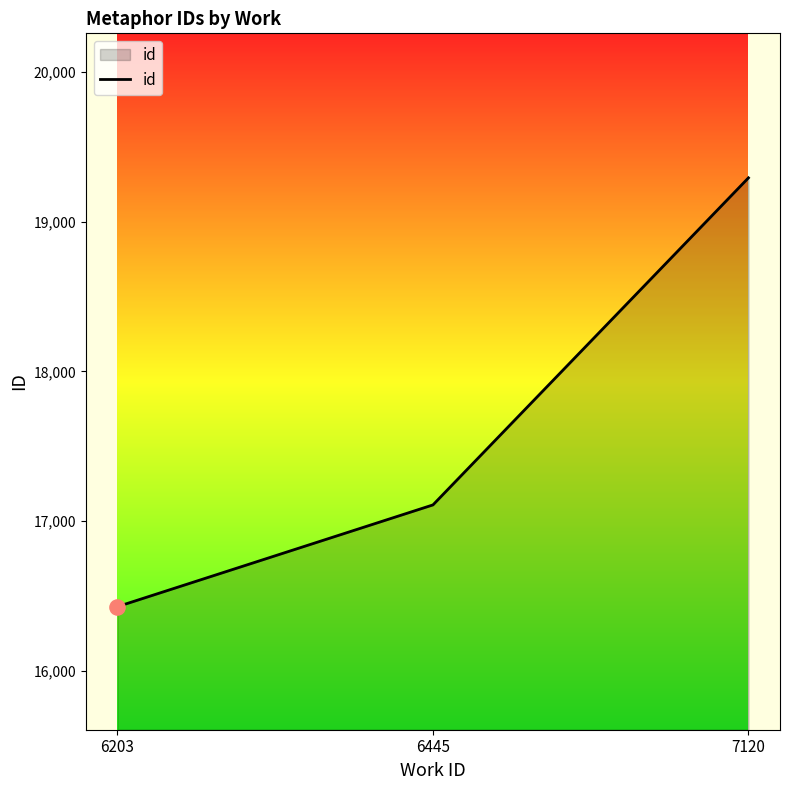

Between 6203 and 6445, which is larger?

6445